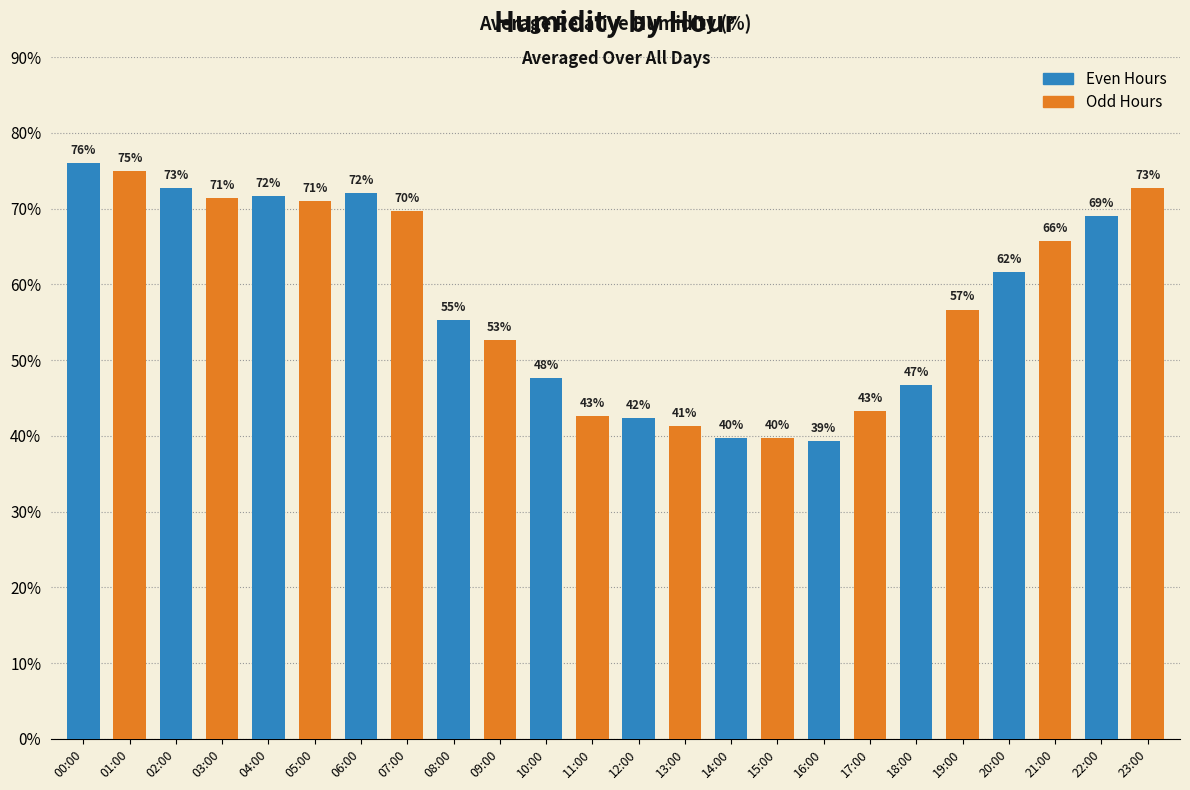

What is the label of the 21st bar from the left?

20:00